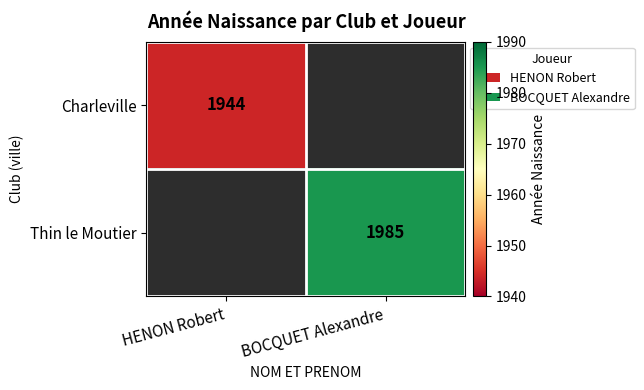

The value of Thin le Moutier at BOCQUET Alexandre is 2900. True or false?

False